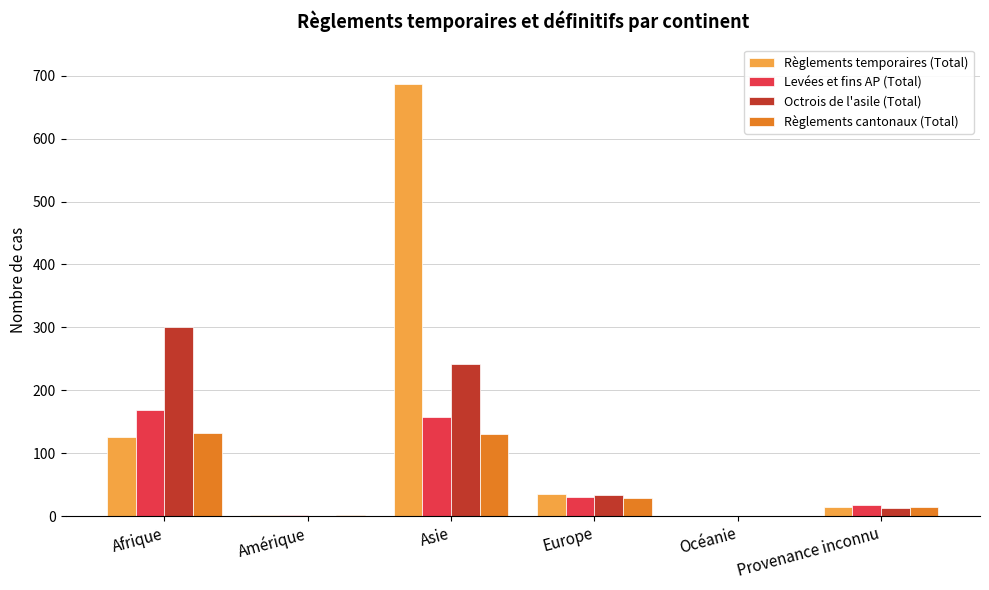

At which label is Octrois de l'asile (Total) closest to 150?

Asie